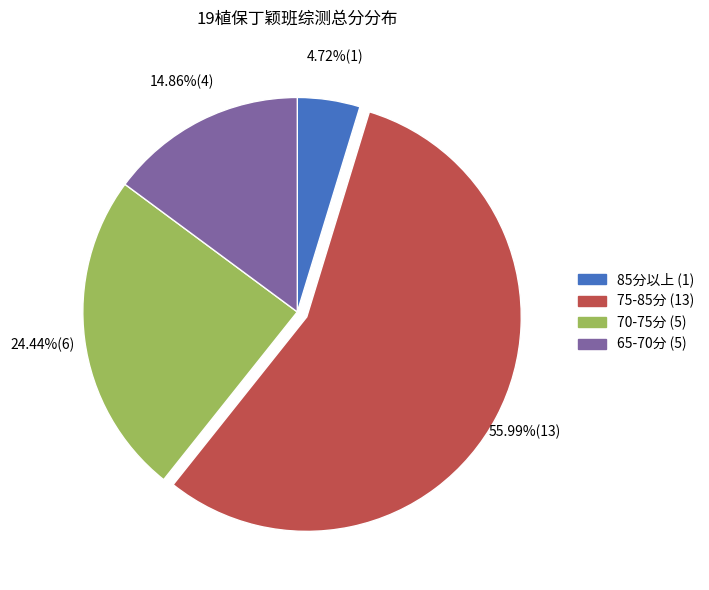

Which category has the smallest portion of the pie?

85分以上 (1)